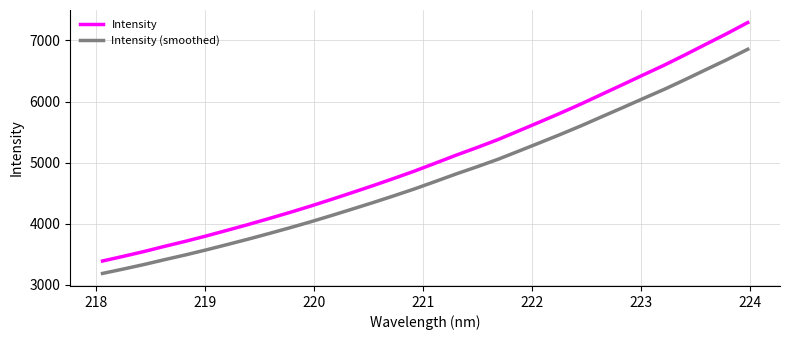

Which series has the widest spread of values?

Intensity